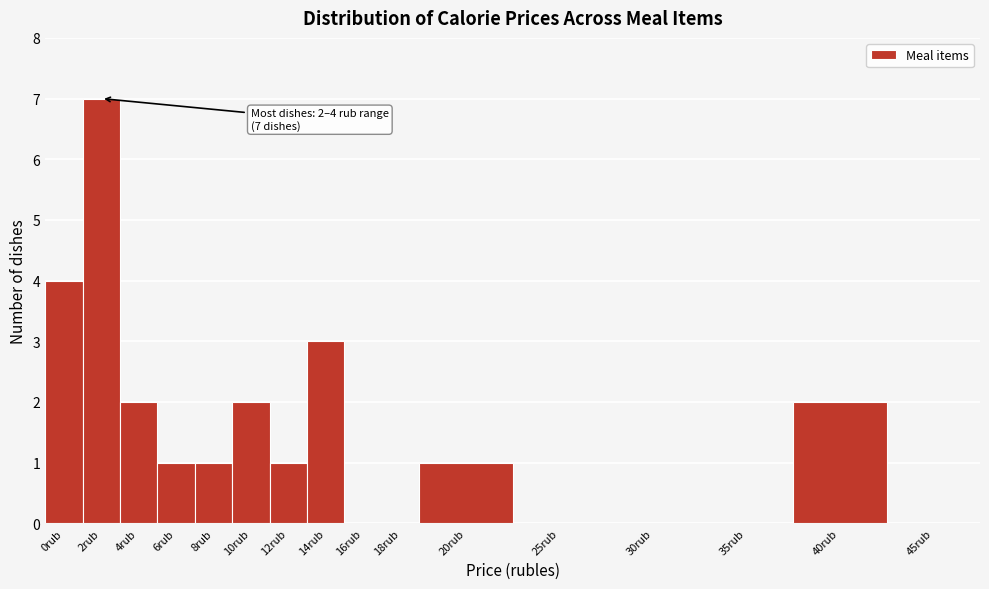

Reading right to left, list all the values displayed in this chart.

45rub=0	40rub=2	35rub=0	30rub=0	25rub=0	20rub=1	18rub=0	16rub=0	14rub=3	12rub=1	10rub=2	8rub=1	6rub=1	4rub=2	2rub=7	0rub=4